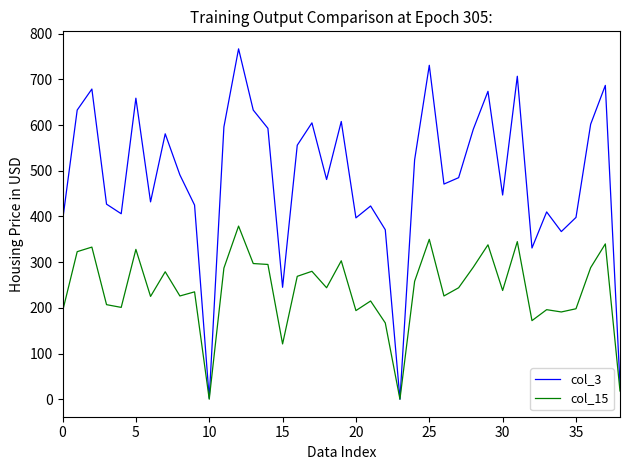

What is the difference between the maximum and minimum values in the col_3 series?

767